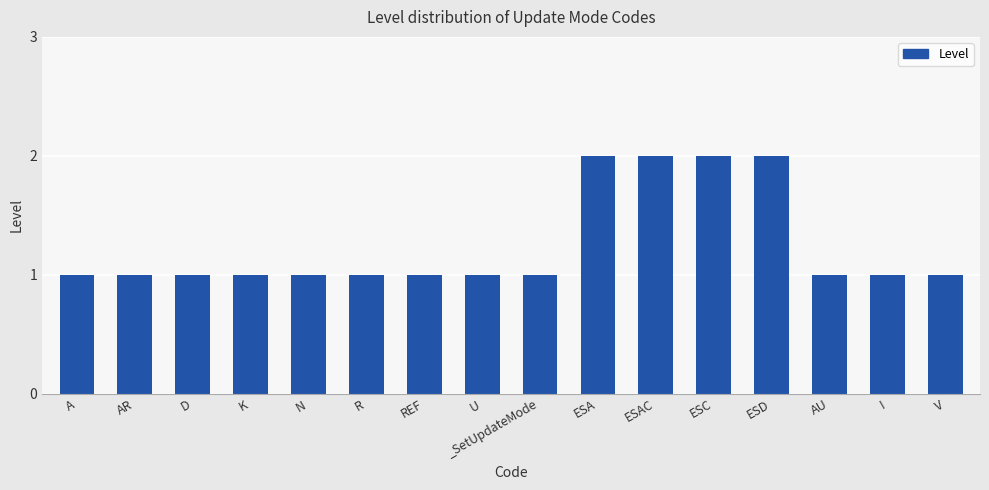

Reading left to right, extract all data points from this chart.

1	1	1	1	1	1	1	1	1	2	2	2	2	1	1	1